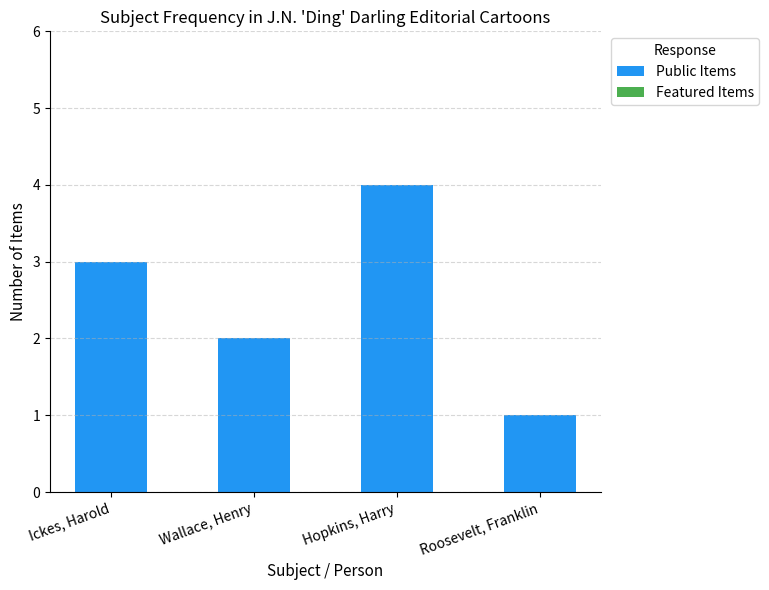

What is the change in value from Wallace, Henry to Hopkins, Harry?

+2